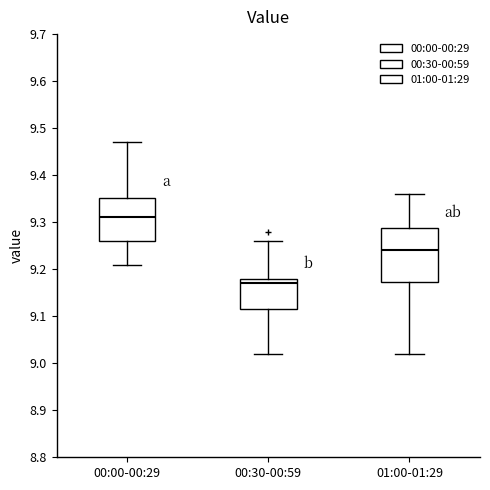

Reading left to right, transcribe this box plot: for each box, give where its median line is, the range the box spans, and where its two whiskers end, as read against the y-axis. The values are not printed on the chart, so give them approximately, as read against the axis.

00:00-00:29: median 9.31, box 9.26 to 9.35, whiskers 9.21 to 9.47
00:30-00:59: median 9.17, box 9.12 to 9.18, whiskers 9.02 to 9.26
01:00-01:29: median 9.24, box 9.17 to 9.29, whiskers 9.02 to 9.36